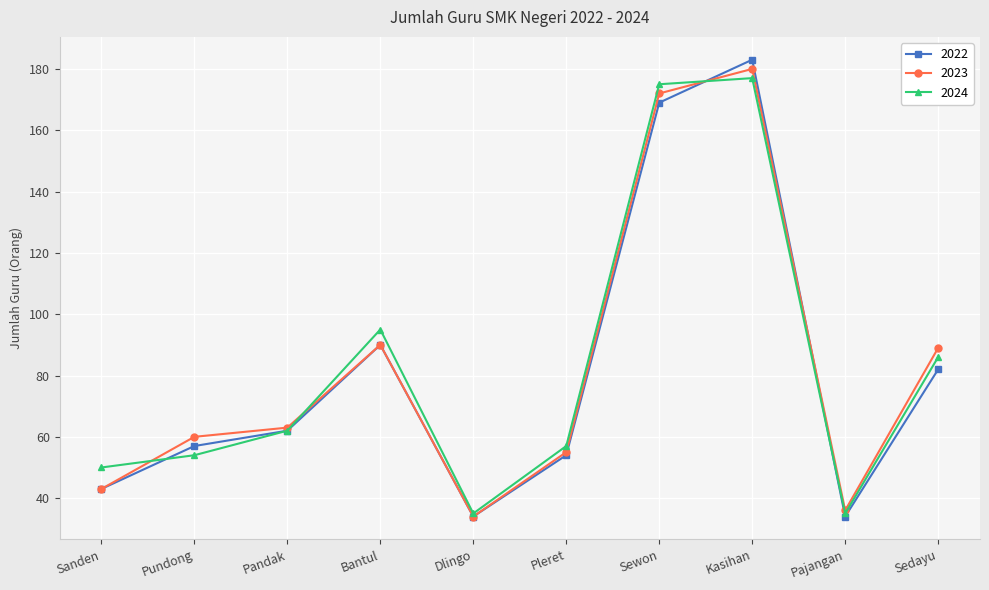

Where is 2024 nearest to the value 106?

Bantul